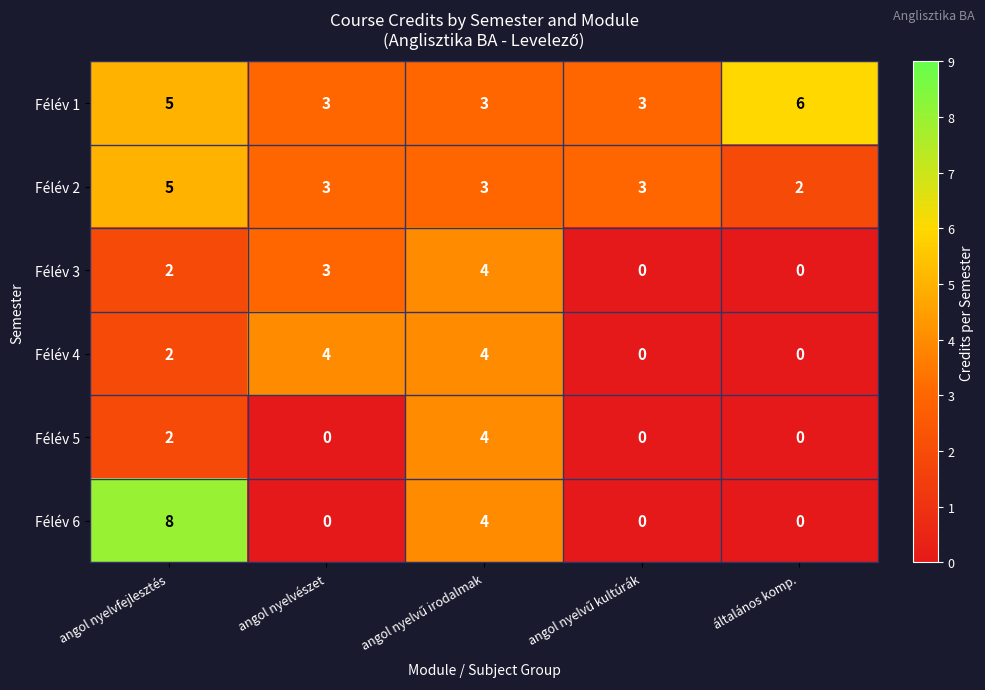

Reading right to left, transcribe all the data shown in this chart.

Félév 1: 6	3	3	3	5
Félév 2: 2	3	3	3	5
Félév 3: 0	0	4	3	2
Félév 4: 0	0	4	4	2
Félév 5: 0	0	4	0	2
Félév 6: 0	0	4	0	8